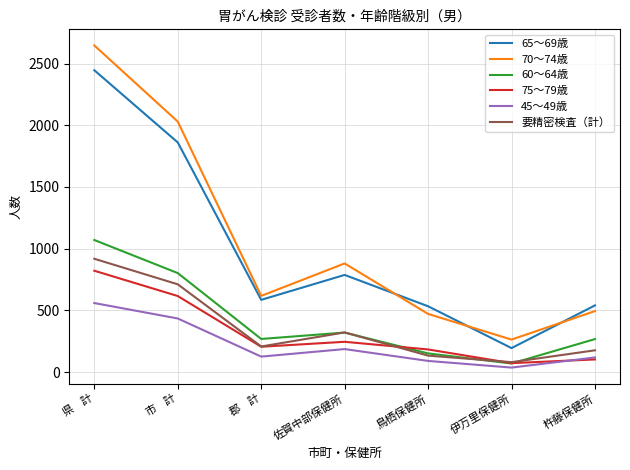

Which category has the highest value across all series?

県    計